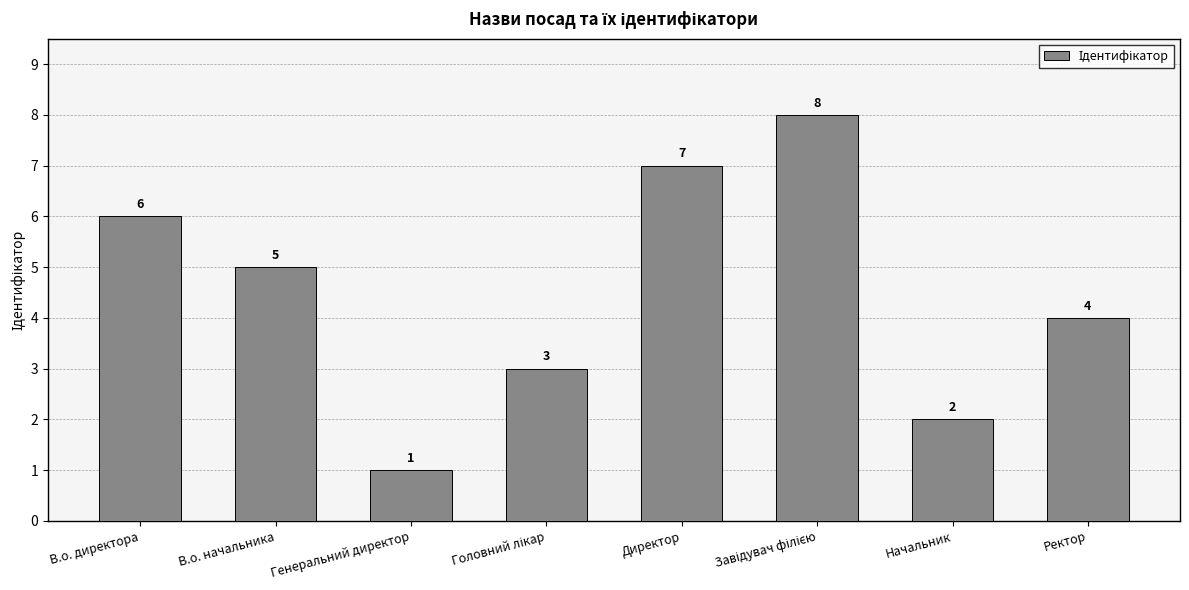

Between В.о. начальника and Начальник, which is larger?

В.о. начальника